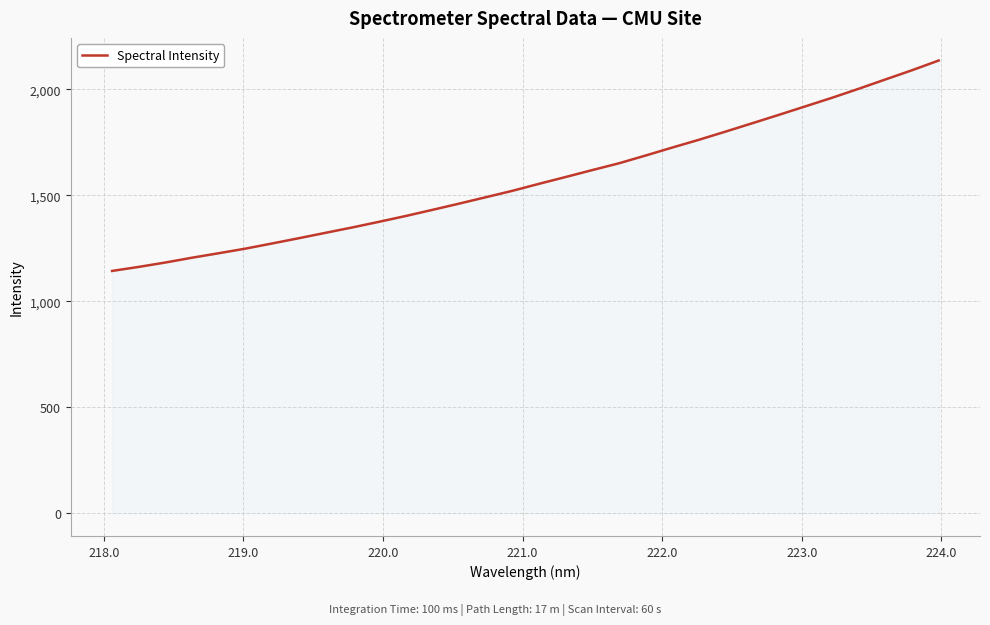

What is the minimum value shown in the chart?

1142.9